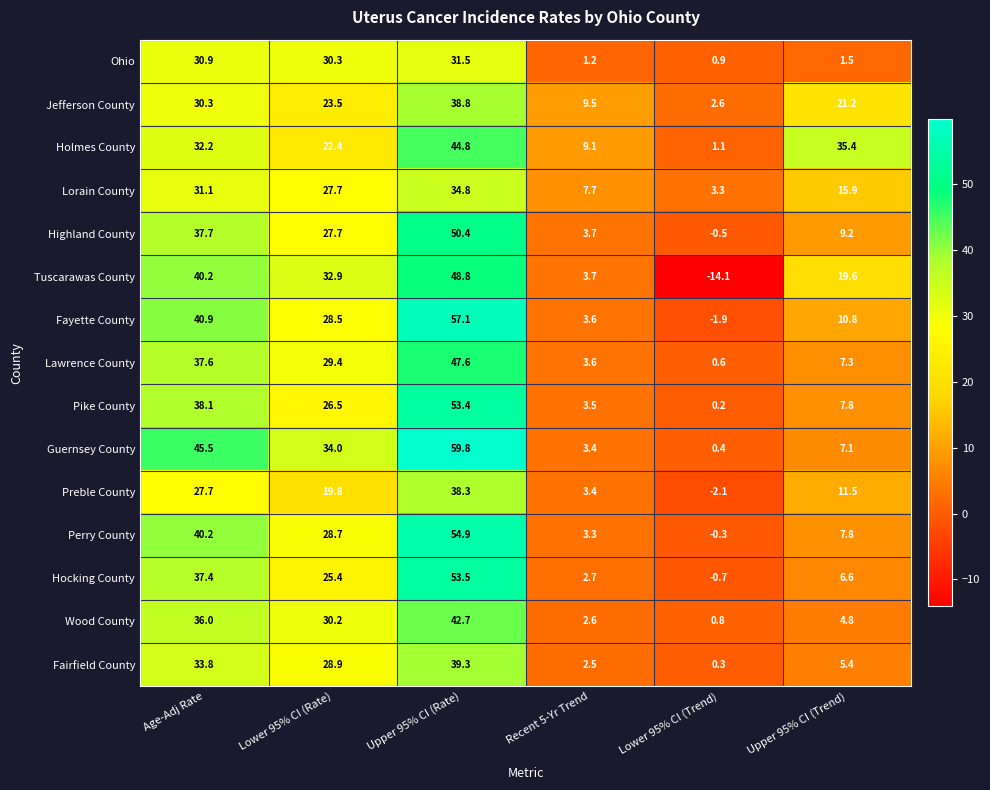

At which label does Hocking County reach its minimum?

Lower 95% CI (Trend)